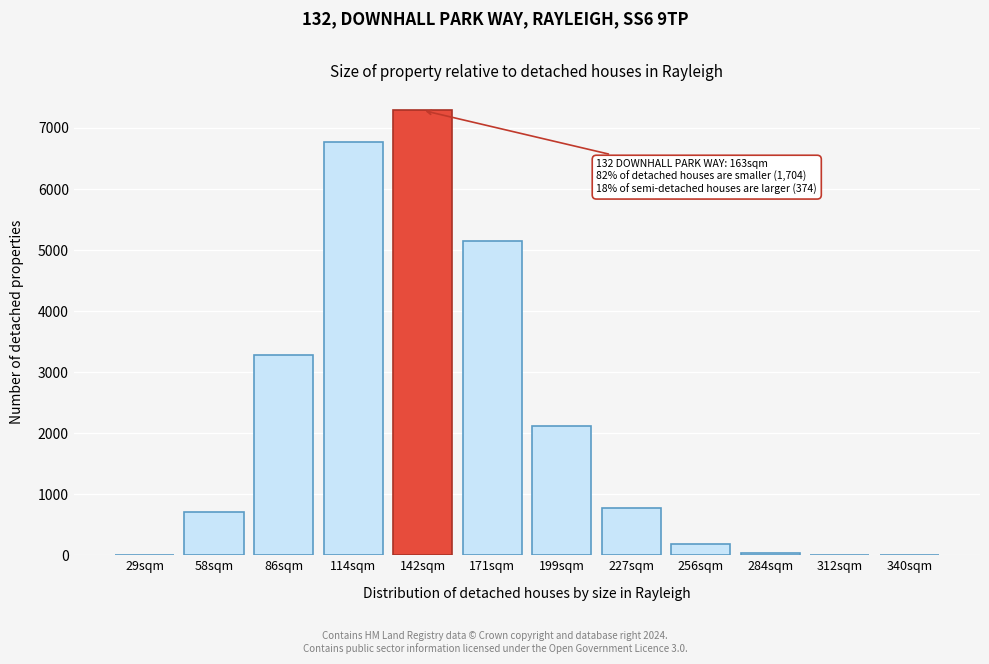

What is the sum of all values?

26318.7